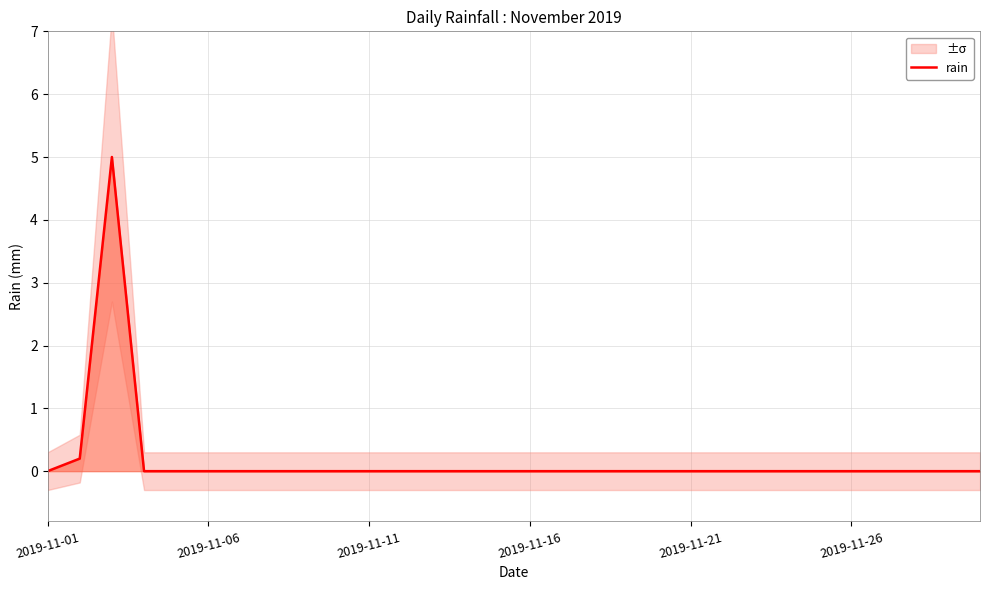

What is the highest value of the rain series?

5.0